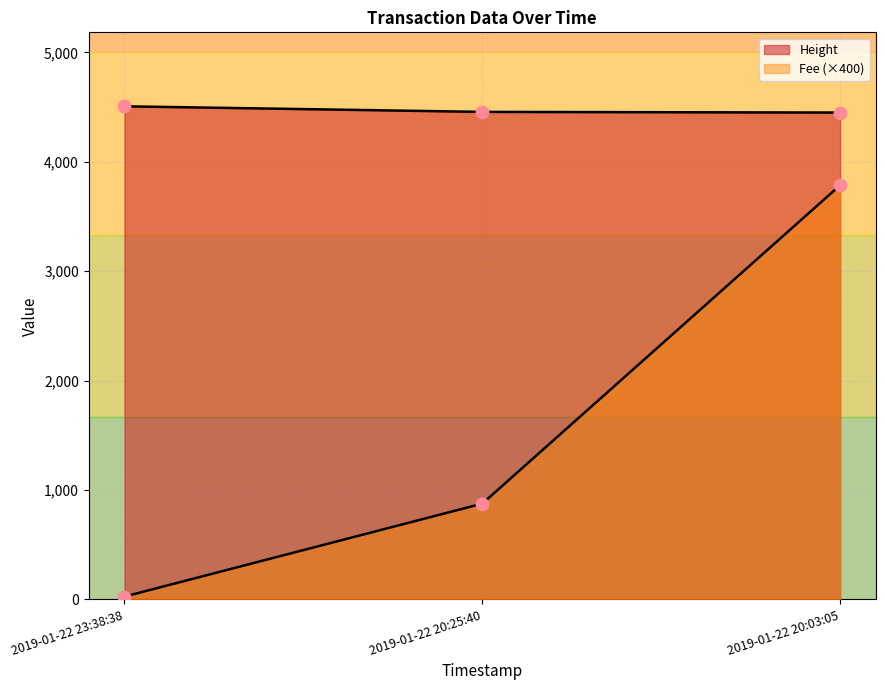

Is the value of Fee at 2019-01-22 20:25:40 greater than the value of Height at 2019-01-22 20:25:40?

No